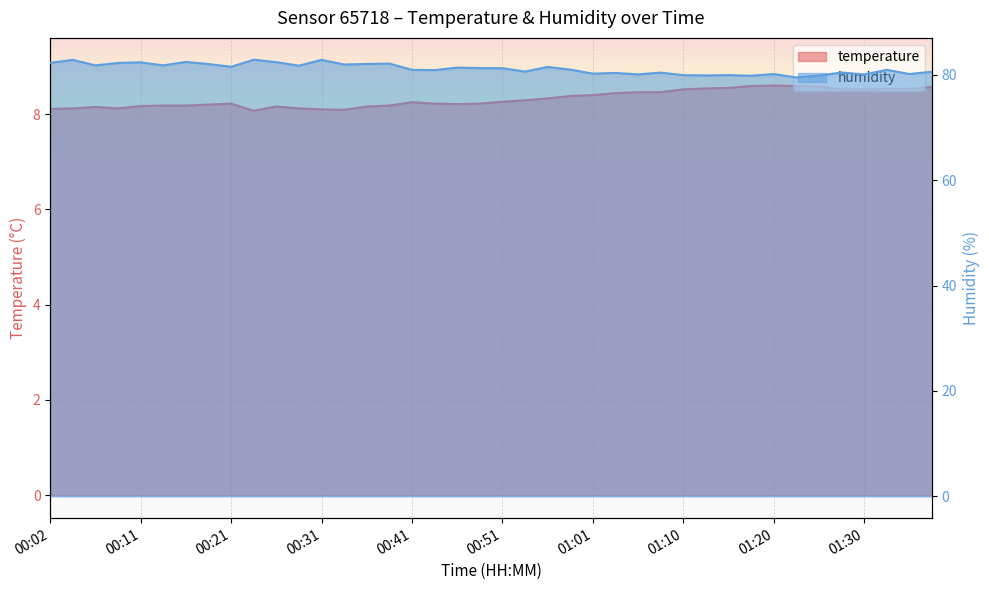

Rank the series by their average value, from lowest to highest.

temperature, humidity